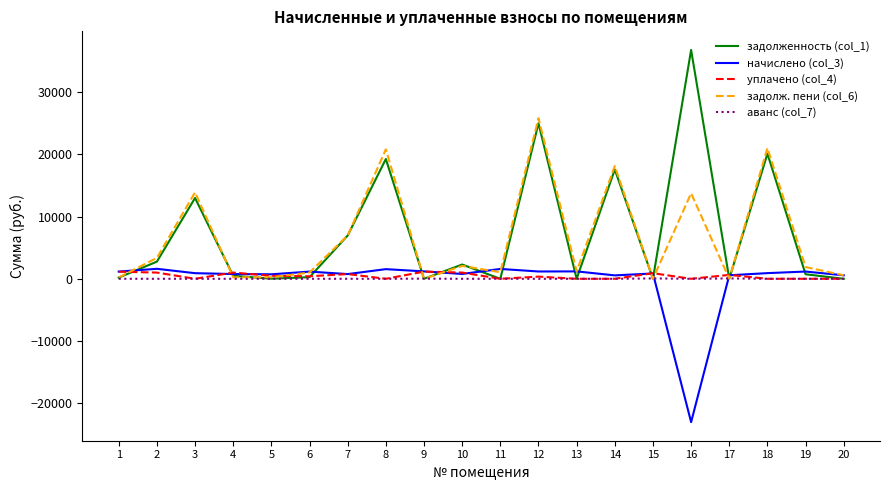

What is the spread (max minus min) of values at 4?

1003.0